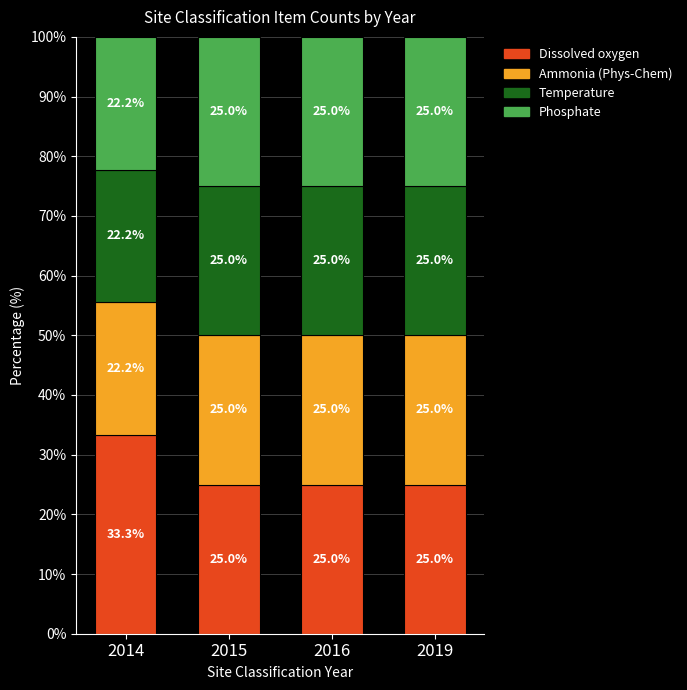

What is the value of the Dissolved oxygen bar at the 1st from the left?

33.3